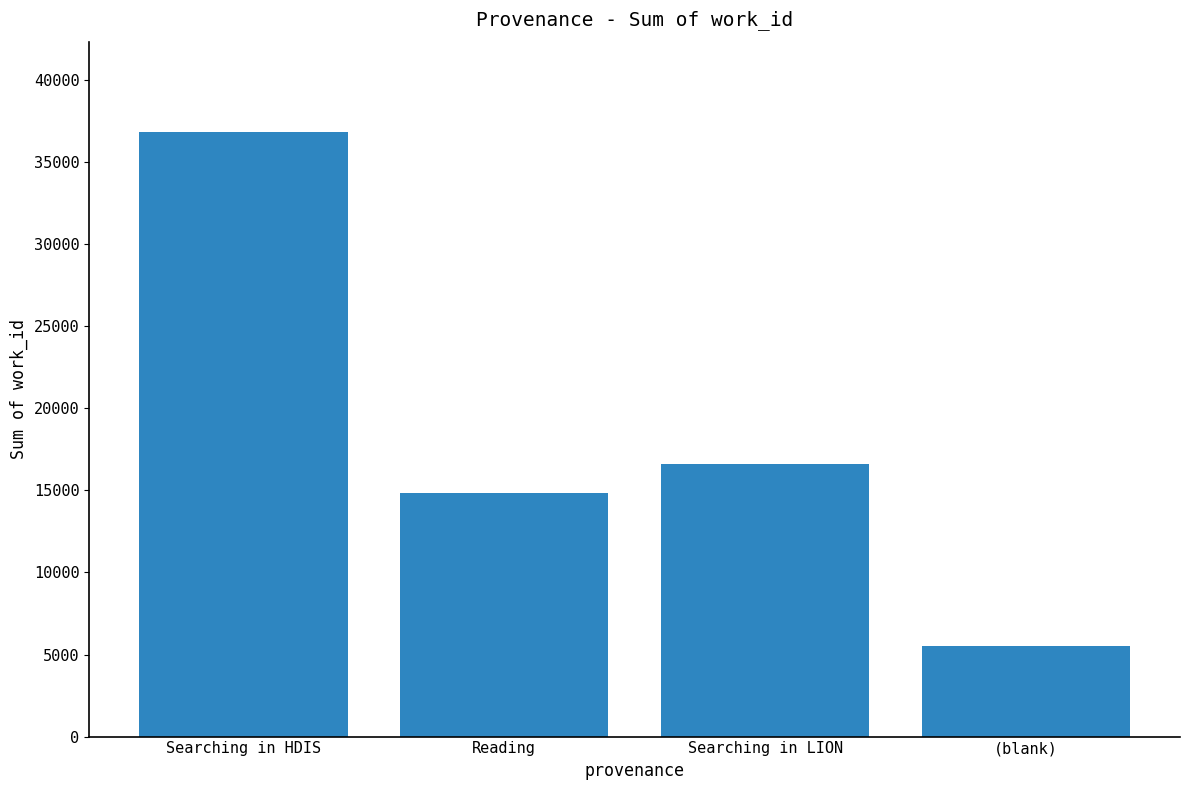

Read the value at Searching in LION.

16605